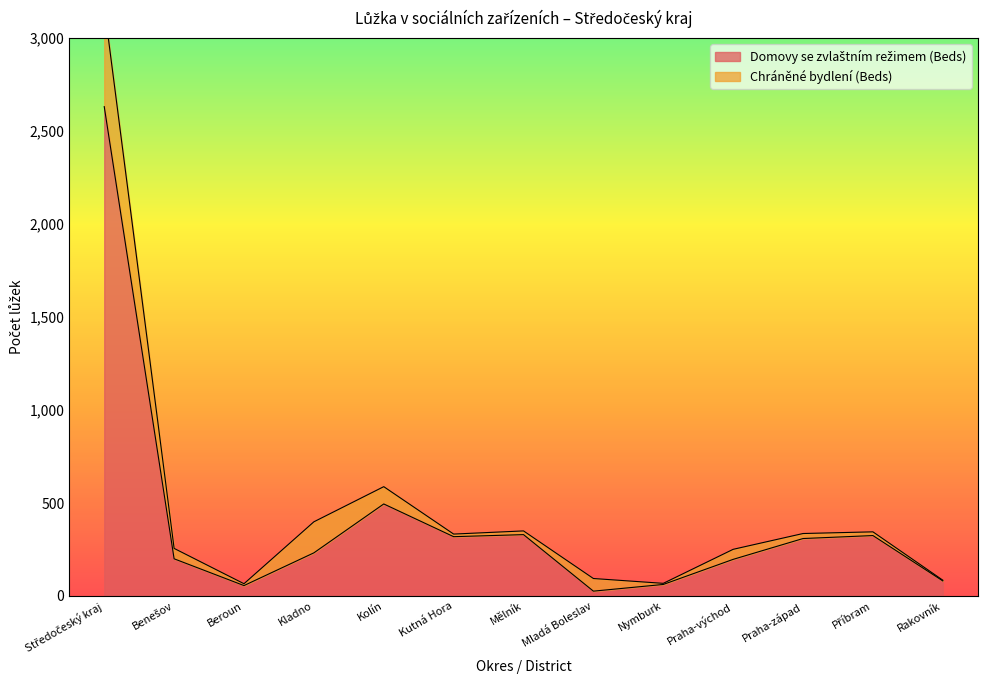

True or false: the data shows 292 at Praha-východ.

False